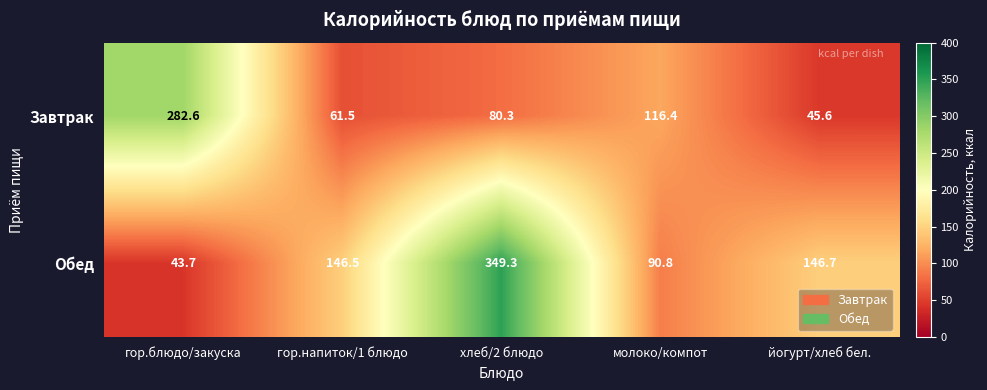

What is the total value across all series at гор.напиток/1 блюдо?

208.0